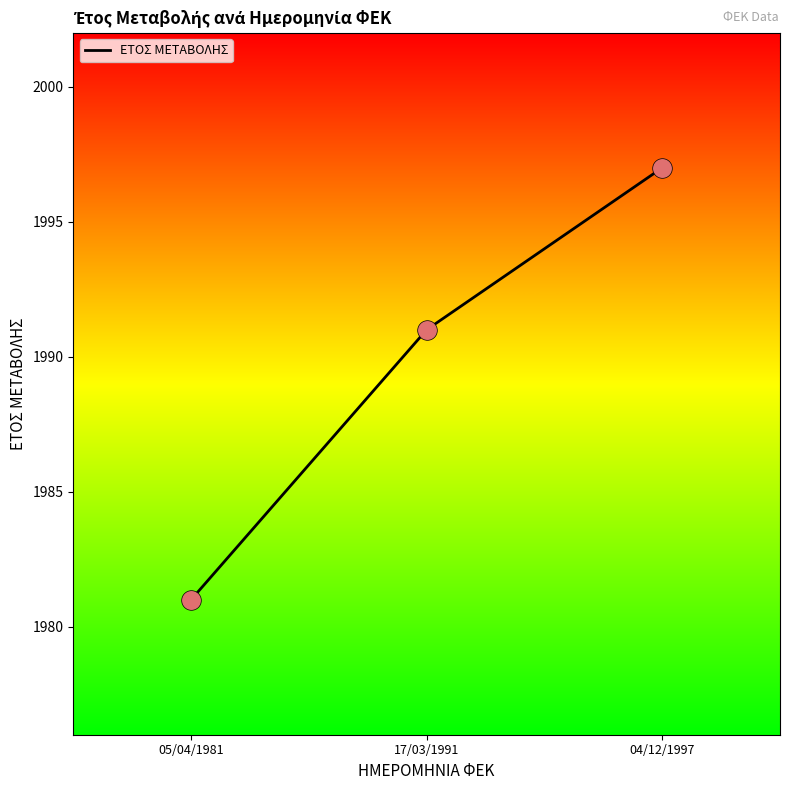

What is the change in value from 05/04/1981 to 04/12/1997?

+16